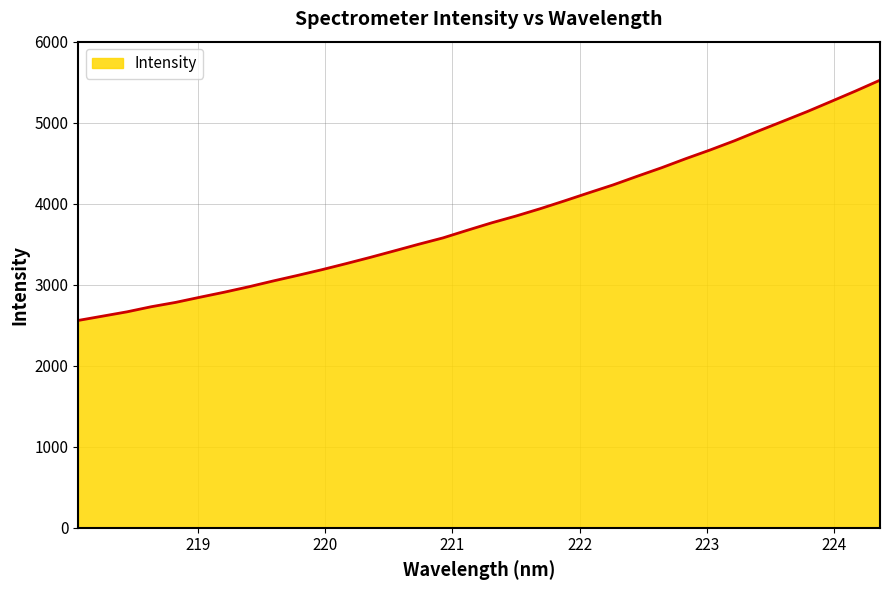

What is the difference between the maximum and minimum values?

2965.3